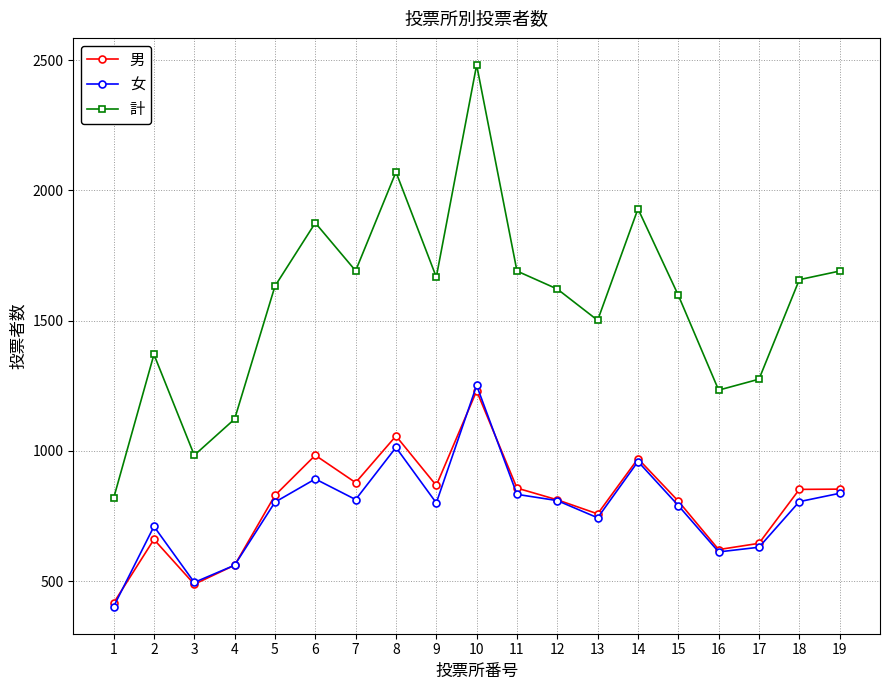

What is the average value of the 男 series?

797